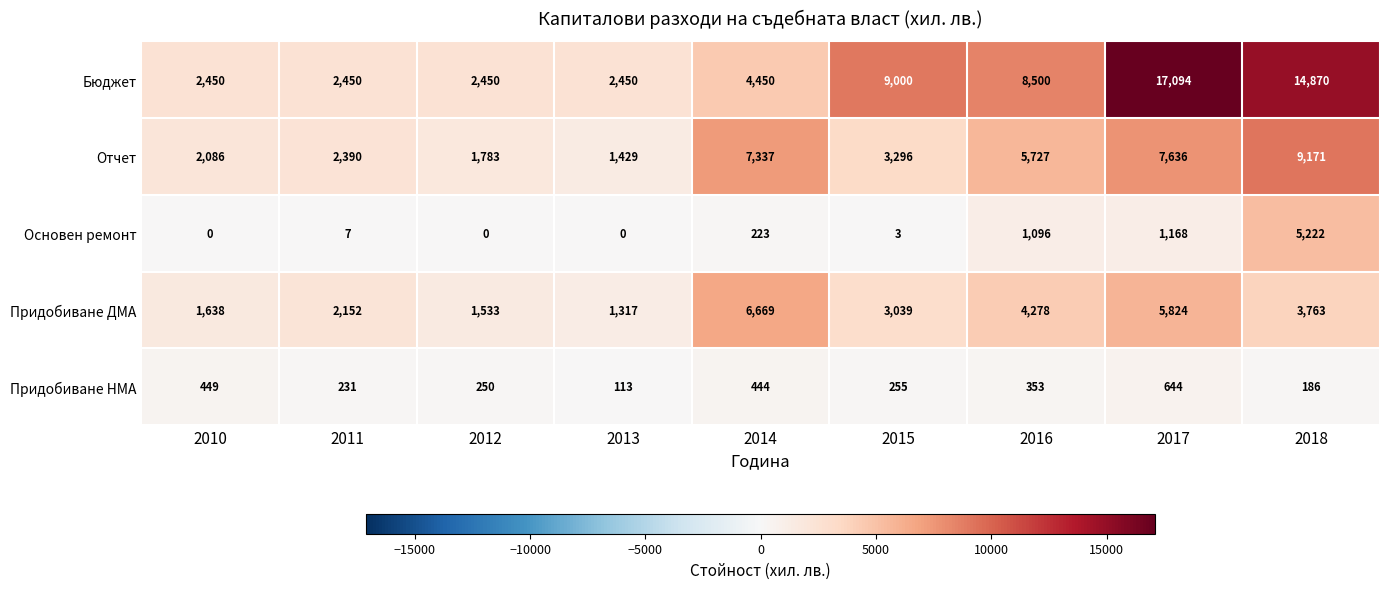

Count the number of data series in this chart.

5